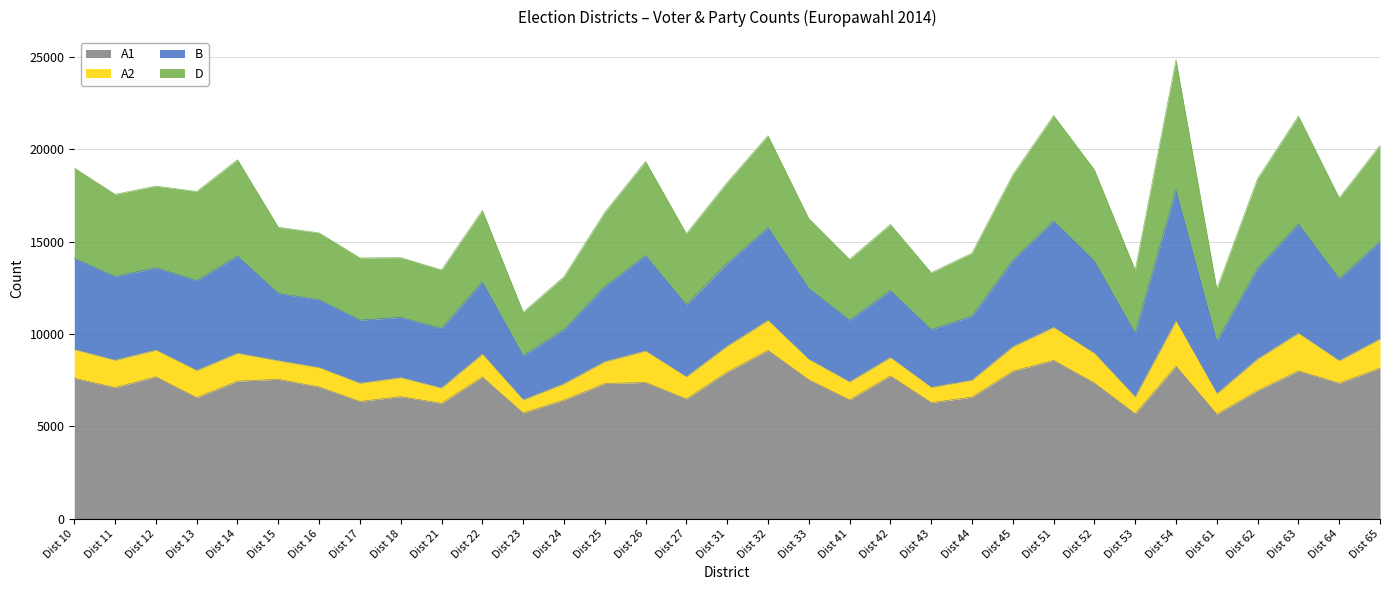

What is the total value across all series at Dist 62?

18420